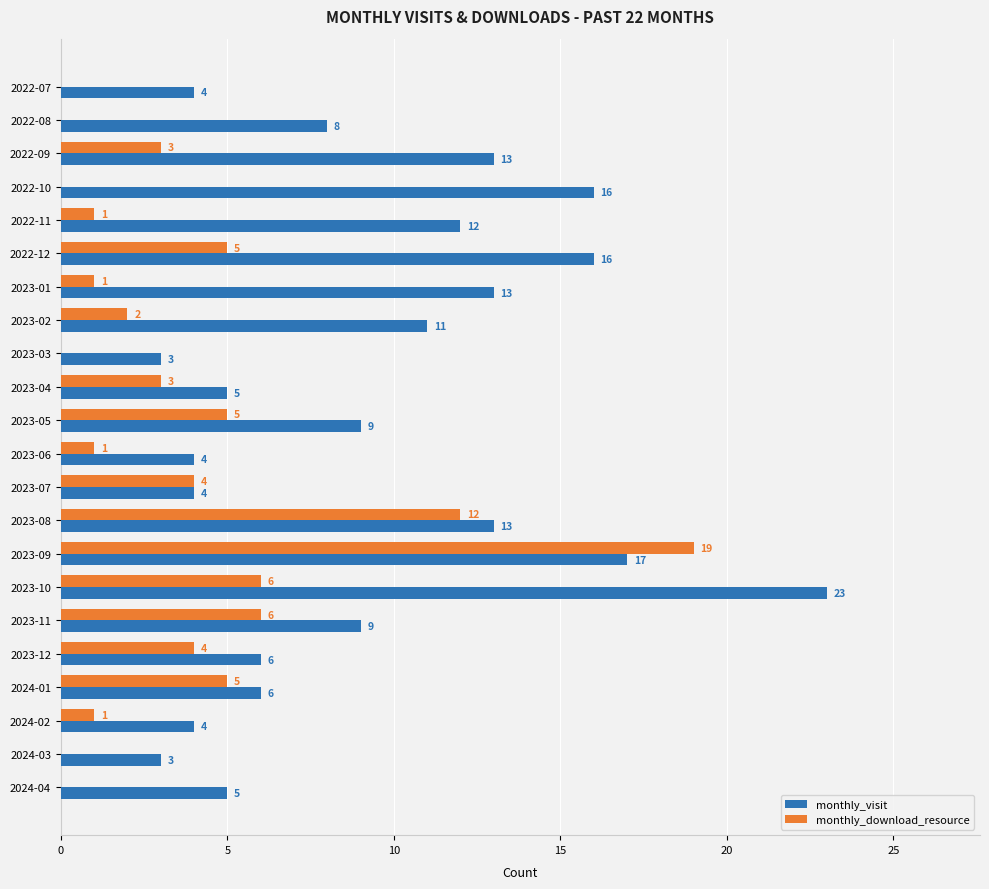

Which series has the largest total across all categories?

monthly_visit